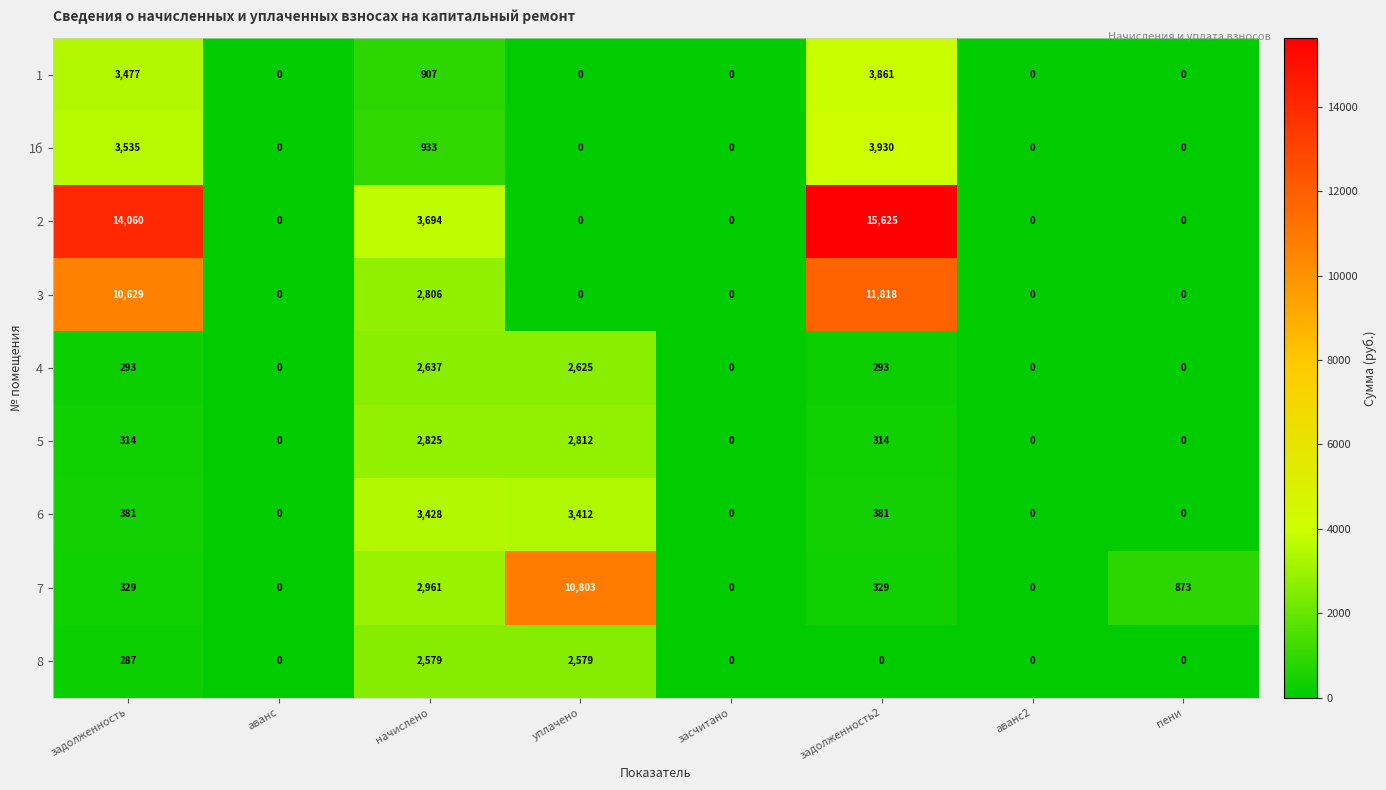

What is the sum of the 8 values at засчитано and начислено?

2579